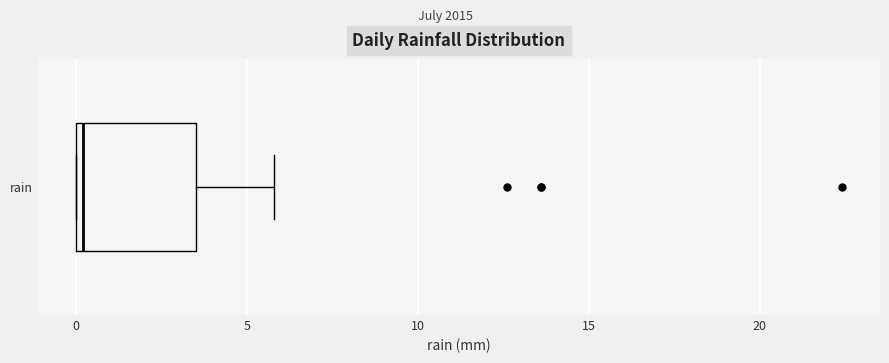

Where is the left edge of the box for rain on the x-axis? The values are not printed on the chart, so give them approximately, as read against the axis.

0.0